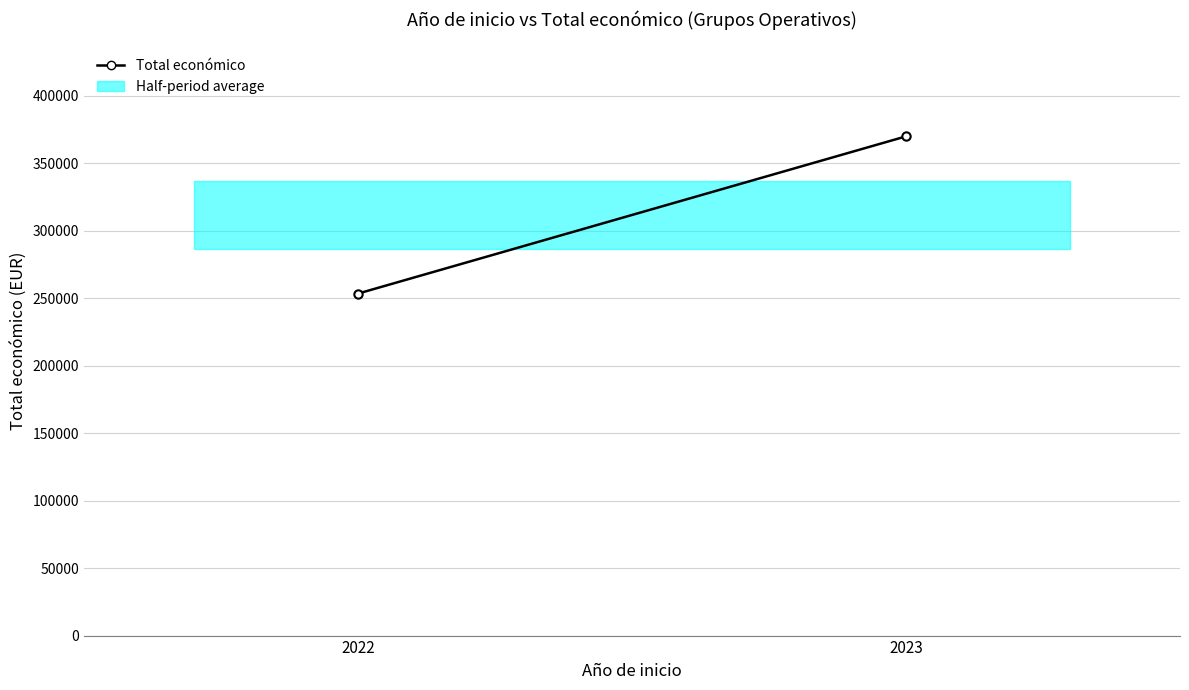

Is this an area chart (filled region under the line)?

No